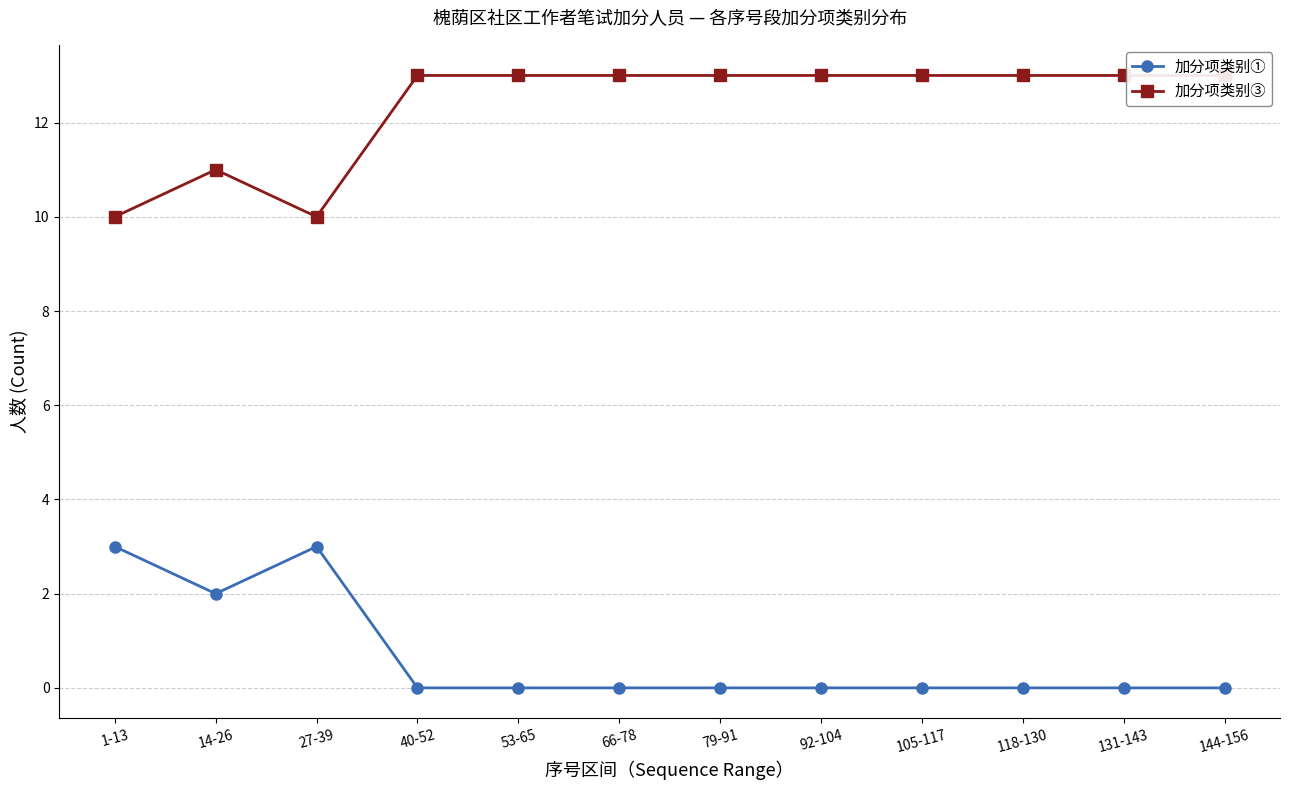

What are all the series names shown in the legend?

加分项类别①, 加分项类别③